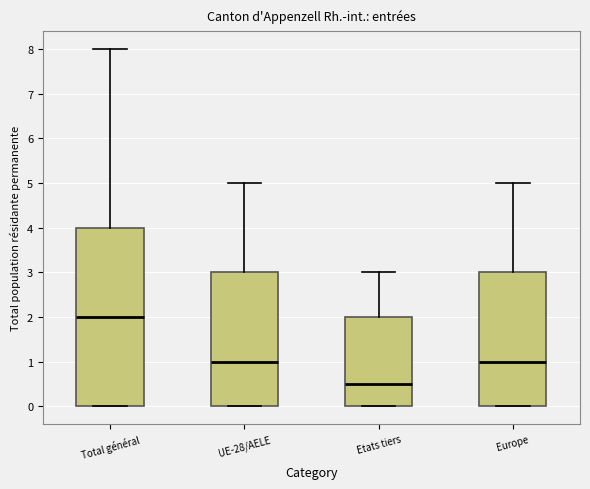

Reading left to right, transcribe this box plot: for each box, give where its median line is, the range the box spans, and where its two whiskers end, as read against the y-axis. The values are not printed on the chart, so give them approximately, as read against the axis.

Total général: median 2.0, box 0.0 to 4.0, whiskers 0.0 to 8.0
UE-28/AELE: median 1.0, box 0.0 to 3.0, whiskers 0.0 to 5.0
Etats tiers: median 0.5, box 0.0 to 2.0, whiskers 0.0 to 3.0
Europe: median 1.0, box 0.0 to 3.0, whiskers 0.0 to 5.0